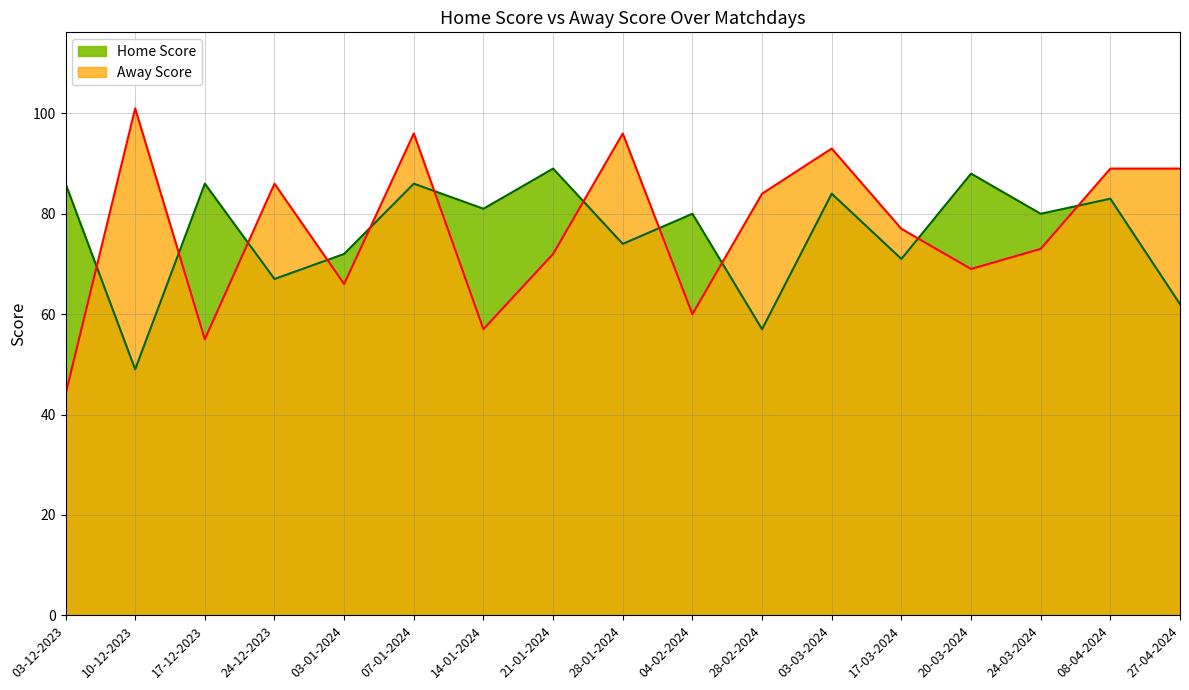

What is the greatest value displayed?

101